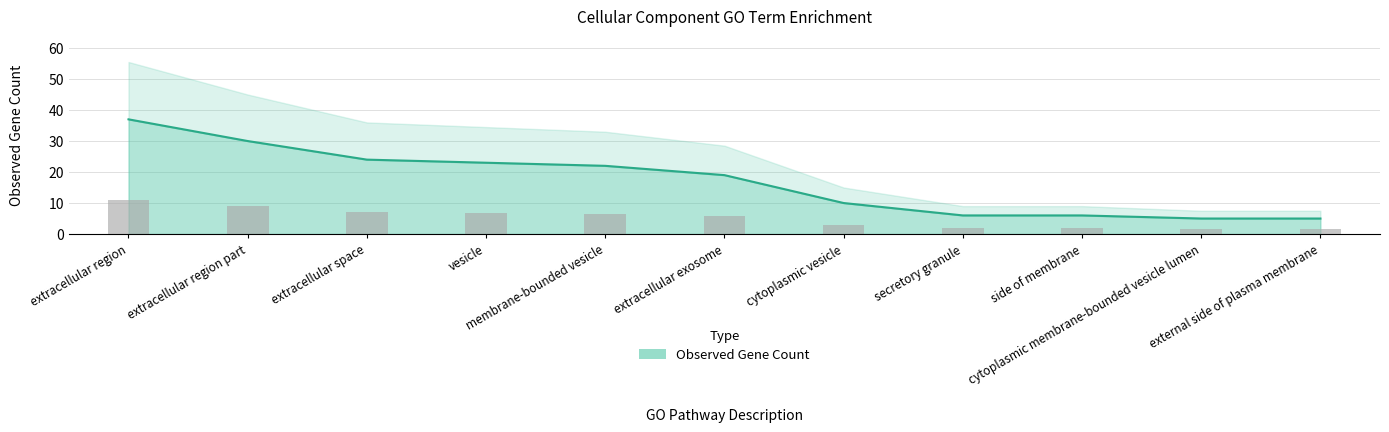

Which has a higher value, vesicle or membrane-bounded vesicle?

vesicle